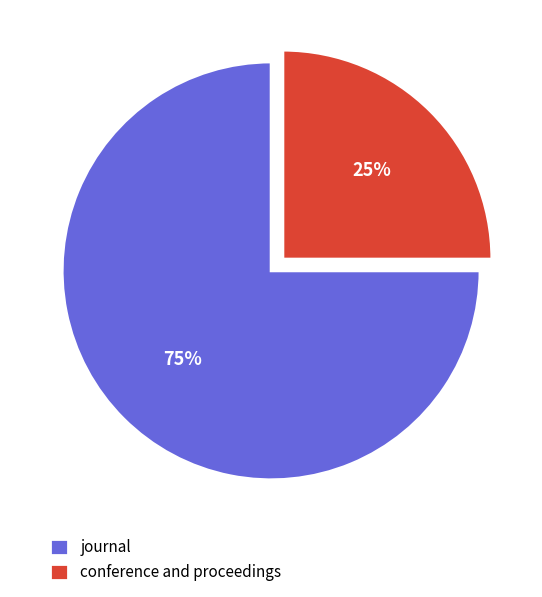

Rank the categories by value from lowest to highest.

conference and proceedings, journal